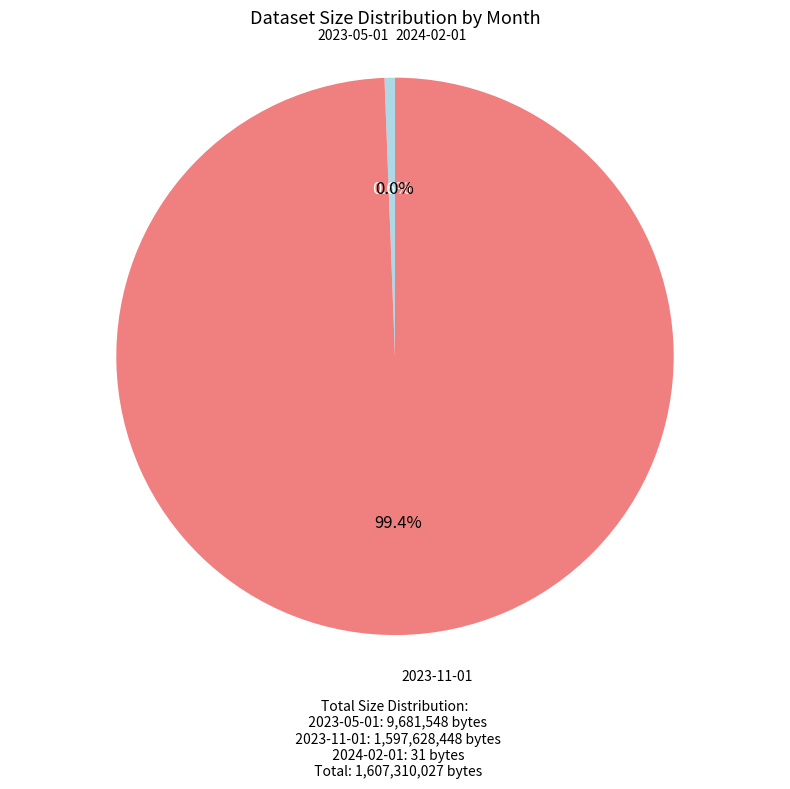

Approximately how many times larger is the value at 2023-05-01 compared to 2024-02-01?

312308.0